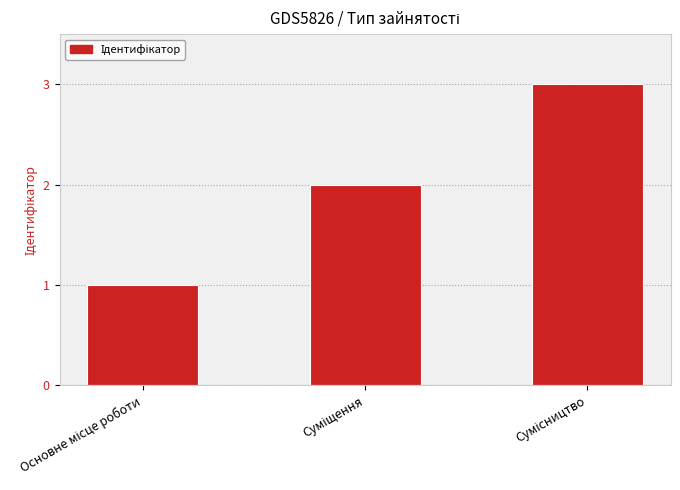

What is the greatest value displayed?

3